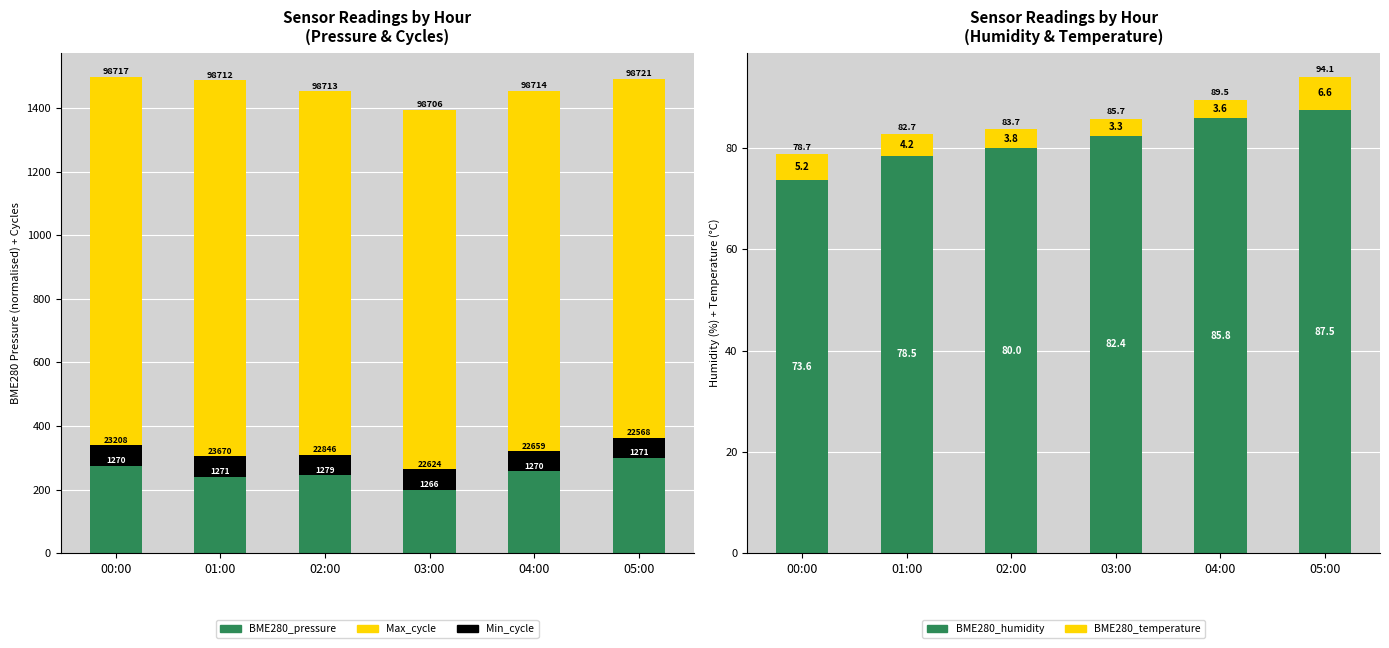

True or false: BME280_humidity has a value of 78.5 at 01:00.

True